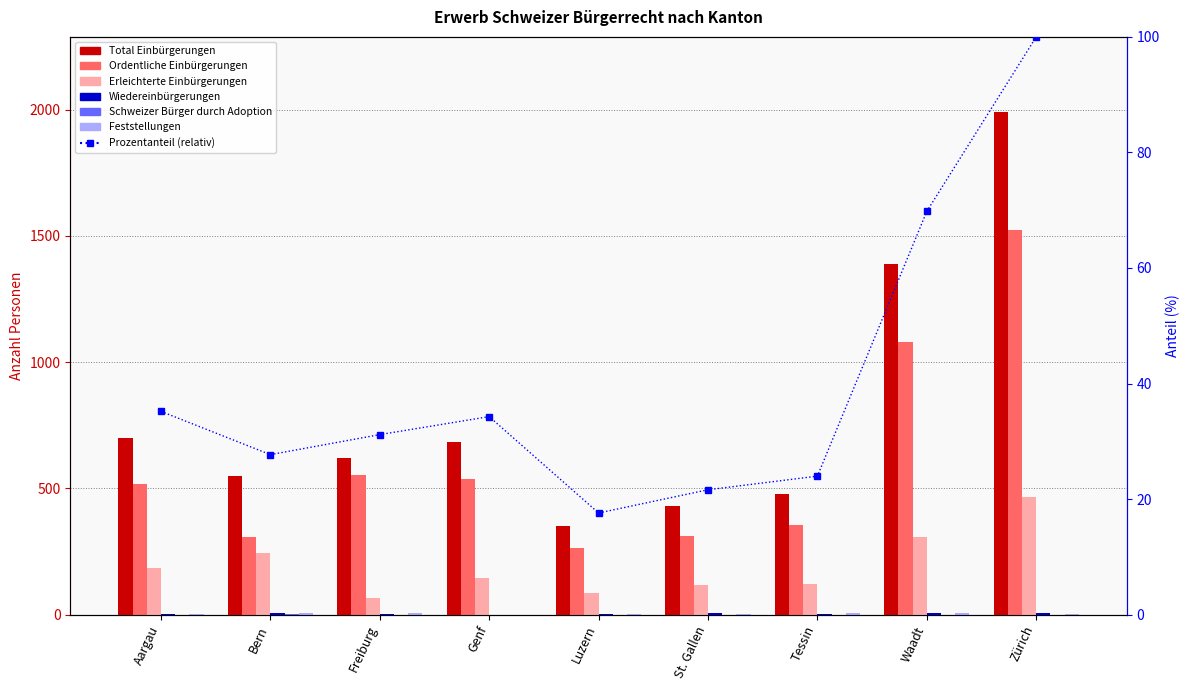

What is the difference between the maximum and minimum values in the Feststellungen series?

8